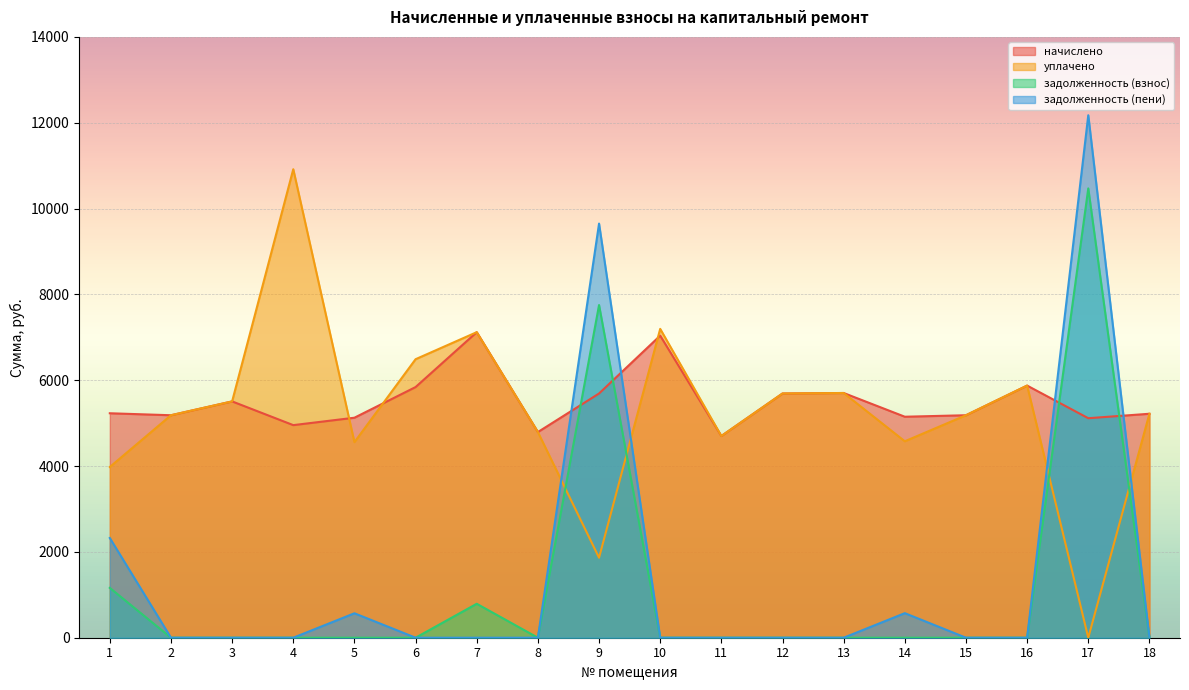

List the labels in order of задолженность (взнос) value, largest first.

17, 9, 1, 7, 2, 3, 4, 5, 6, 8, 10, 11, 12, 13, 14, 15, 16, 18